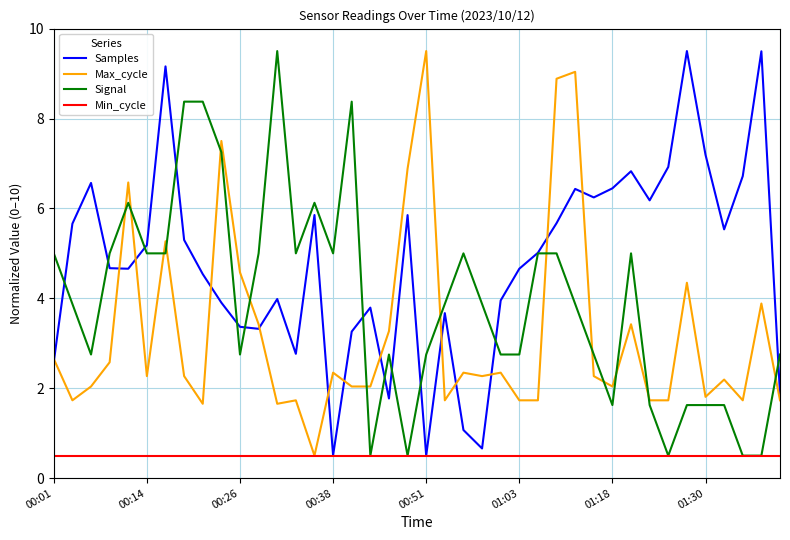

What is the minimum value shown in the chart?

0.5